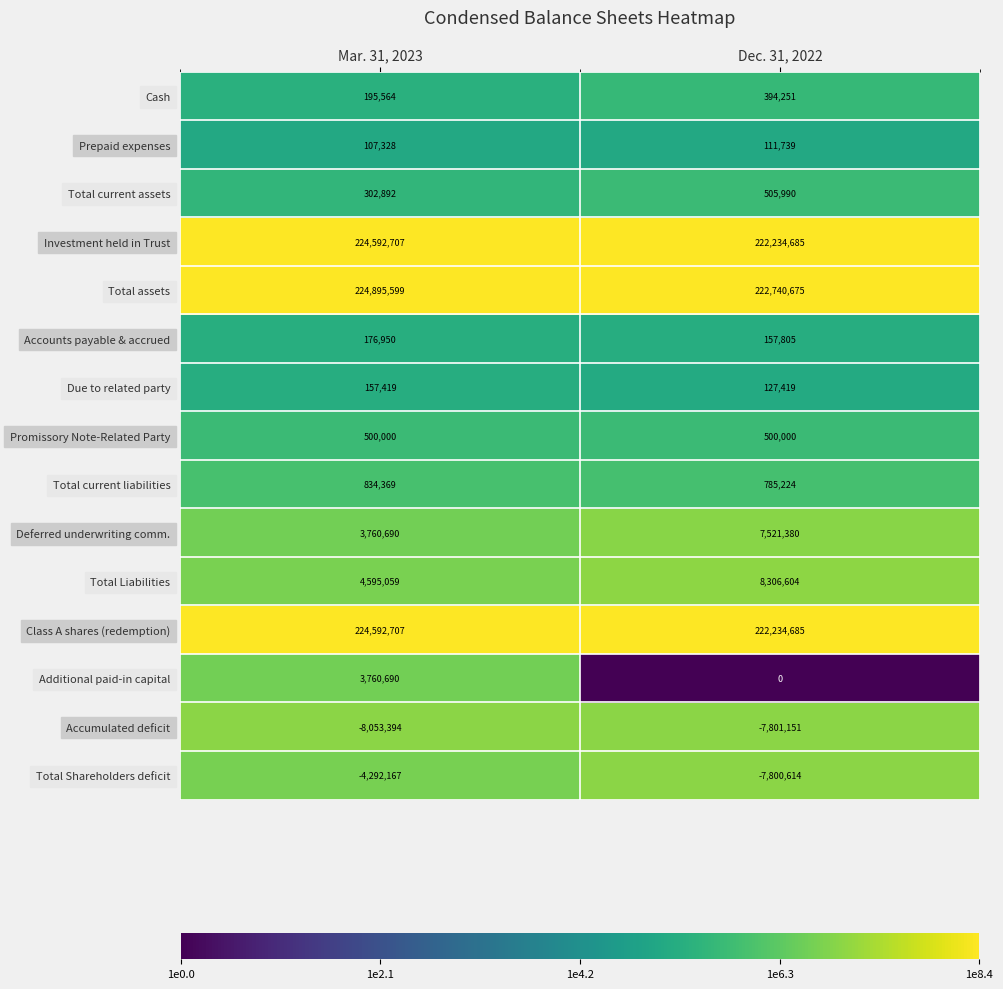

Rank the categories by Deferred underwriting comm. value from lowest to highest.

Mar. 31, 2023, Dec. 31, 2022